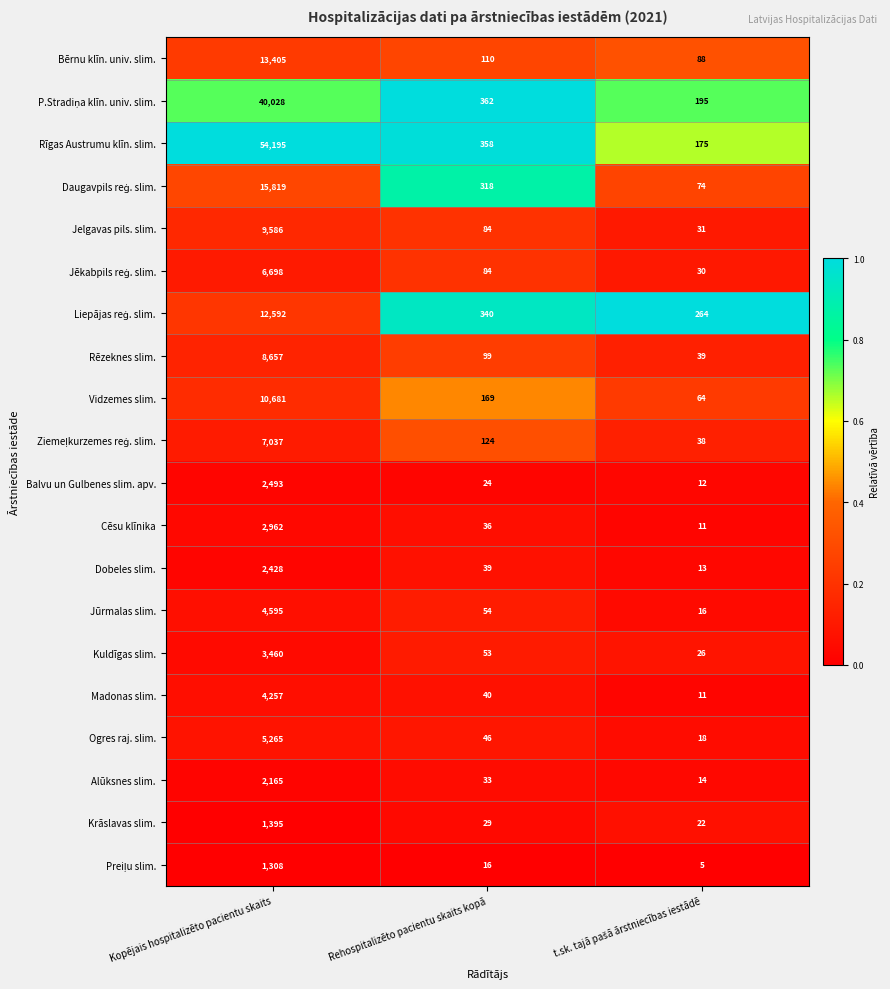

Which category has the highest value across all series?

Kopējais hospitalizēto pacientu skaits